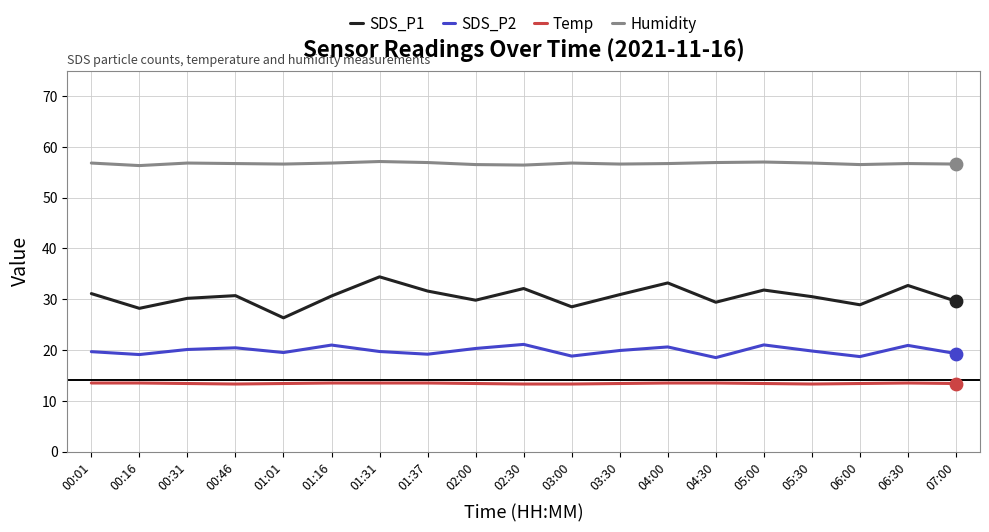

Which series has the largest total across all categories?

Humidity